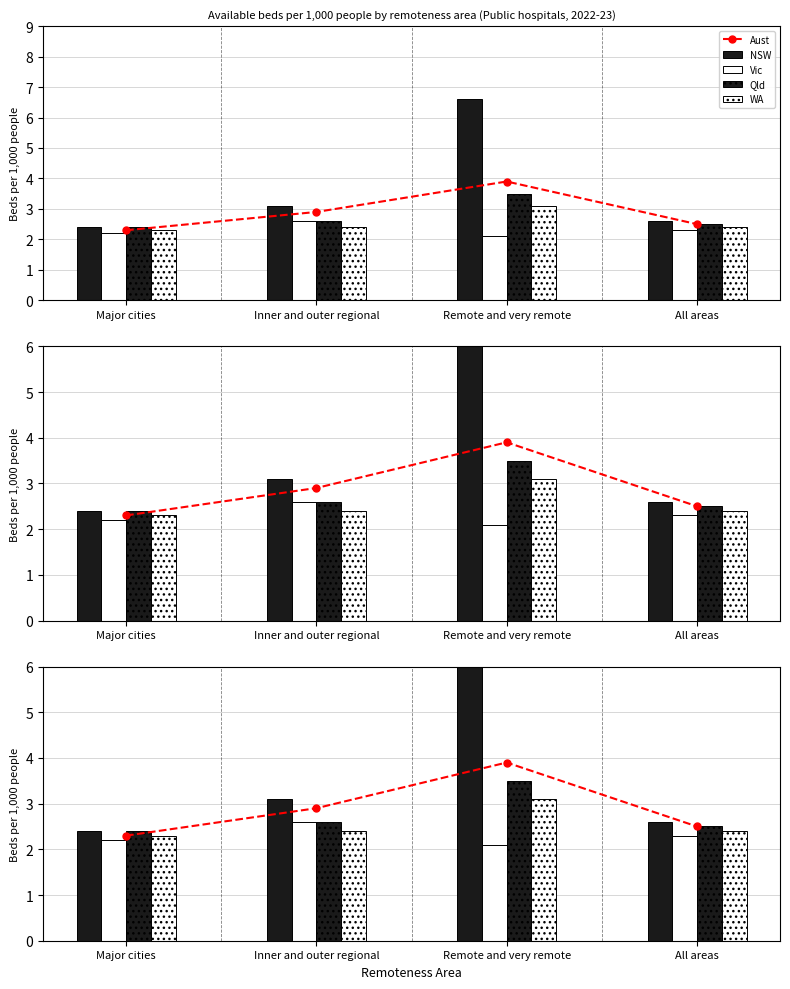

Which series has the largest total across all categories?

NSW